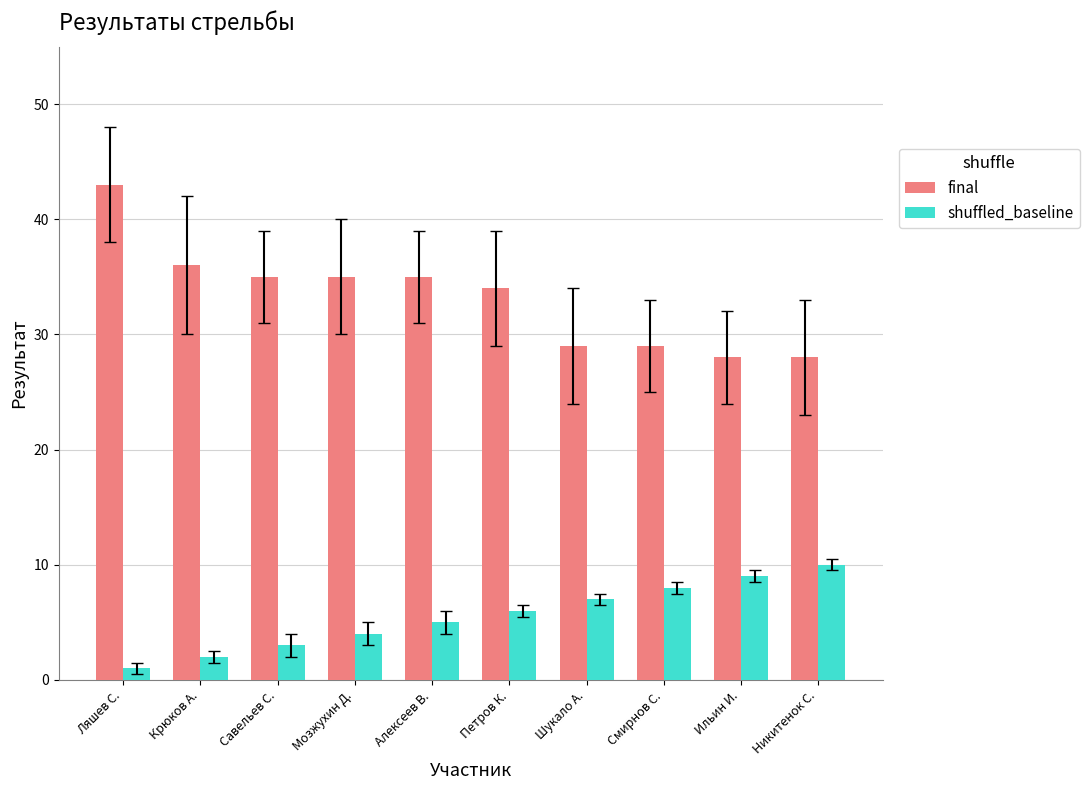

What is the minimum value shown in the chart?

1